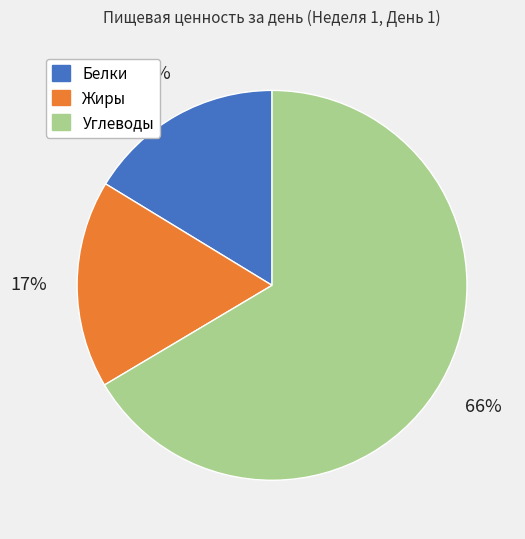

Do Углеводы and Белки together represent more than half of the pie?

Yes